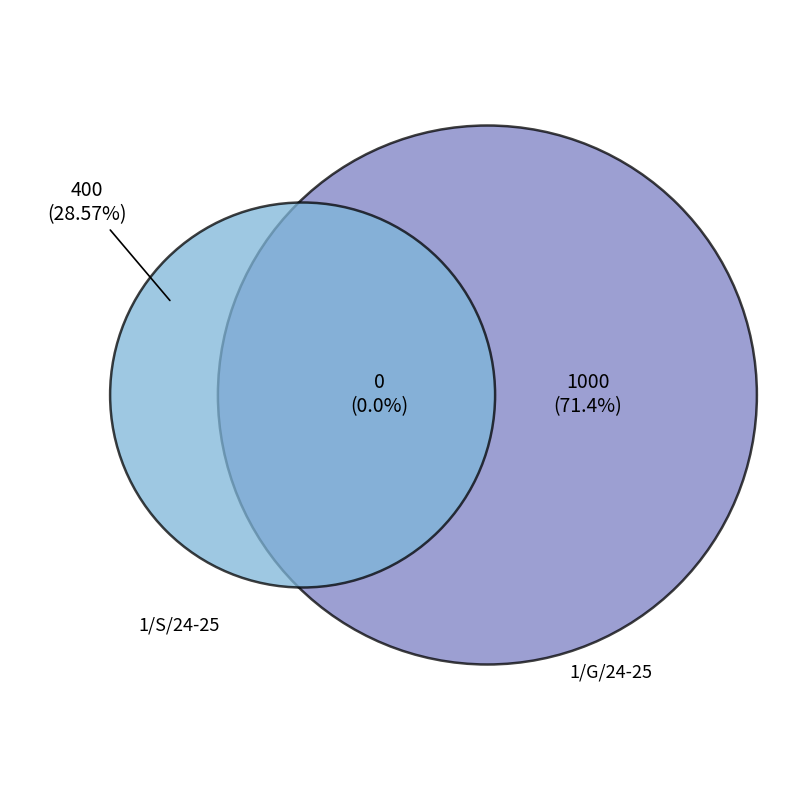

What percentage do 1/G/24-25 and 1/S/24-25 together represent?

100.0%